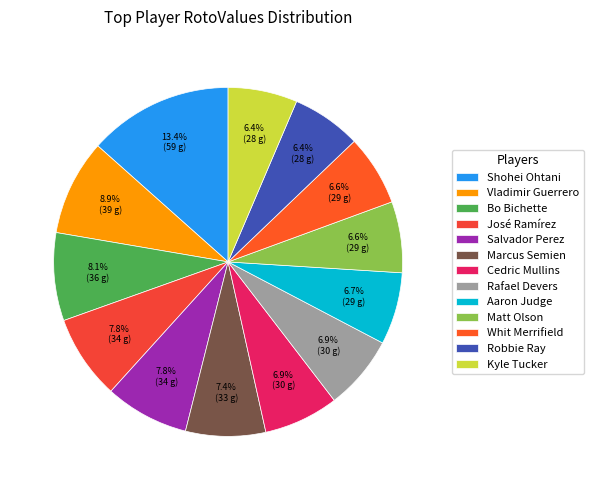

Is there any slice that represents more than half of the pie?

No